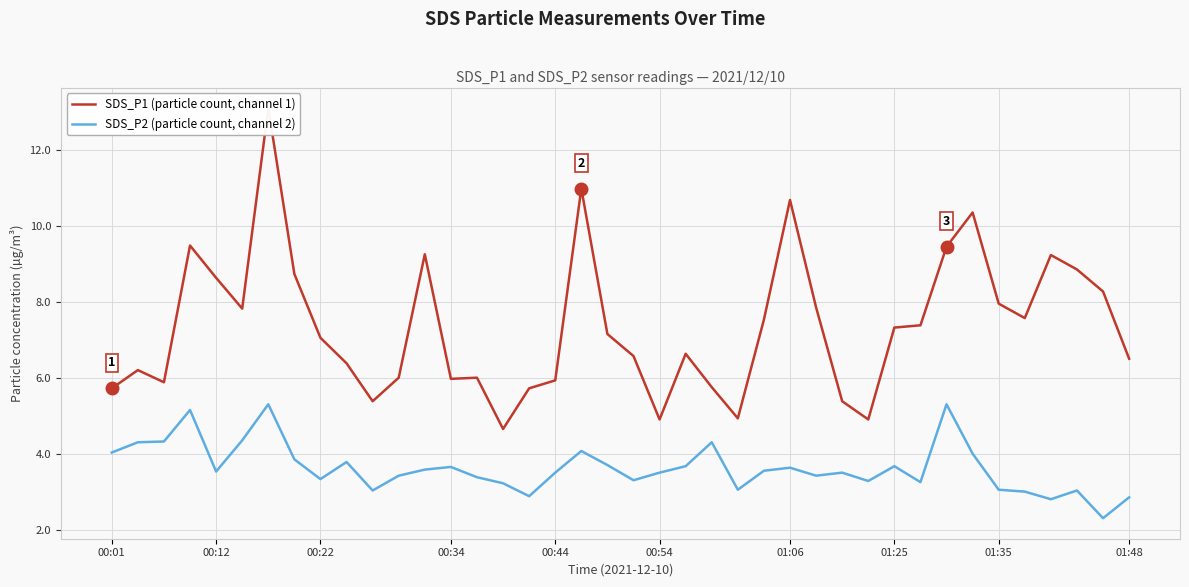

Is the value of SDS_P1 (particle count, channel 1) at 19 greater than the value of SDS_P2 (particle count, channel 2) at 32?

Yes